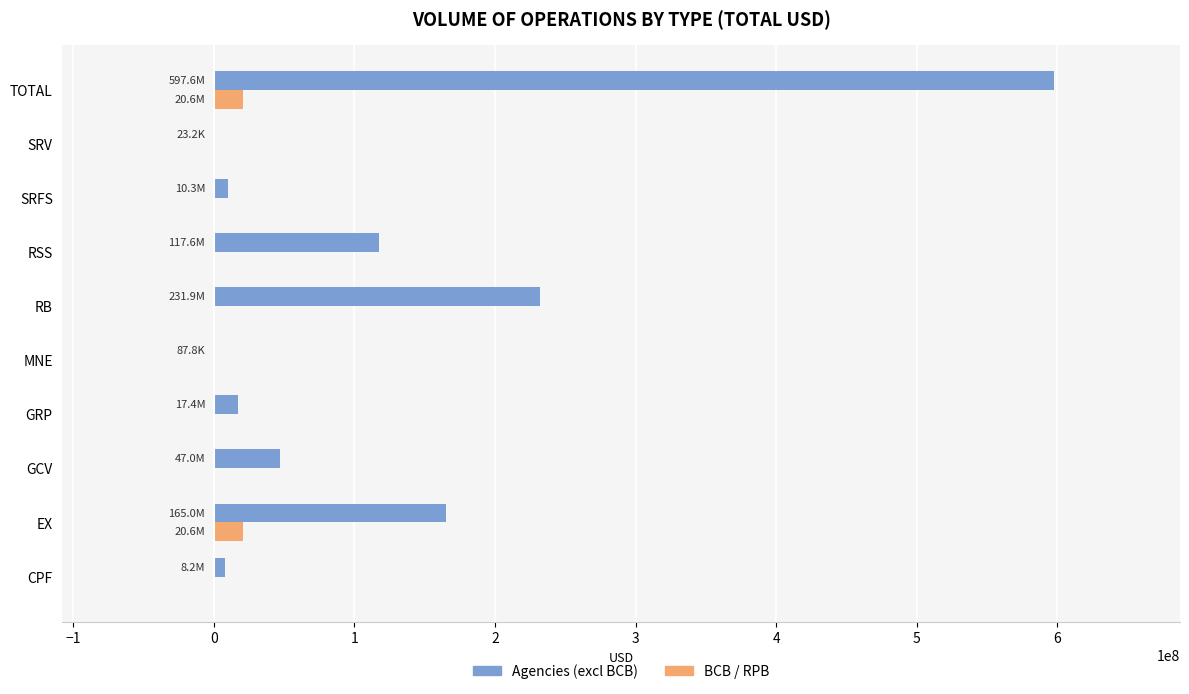

Count the number of categories in the chart.

10